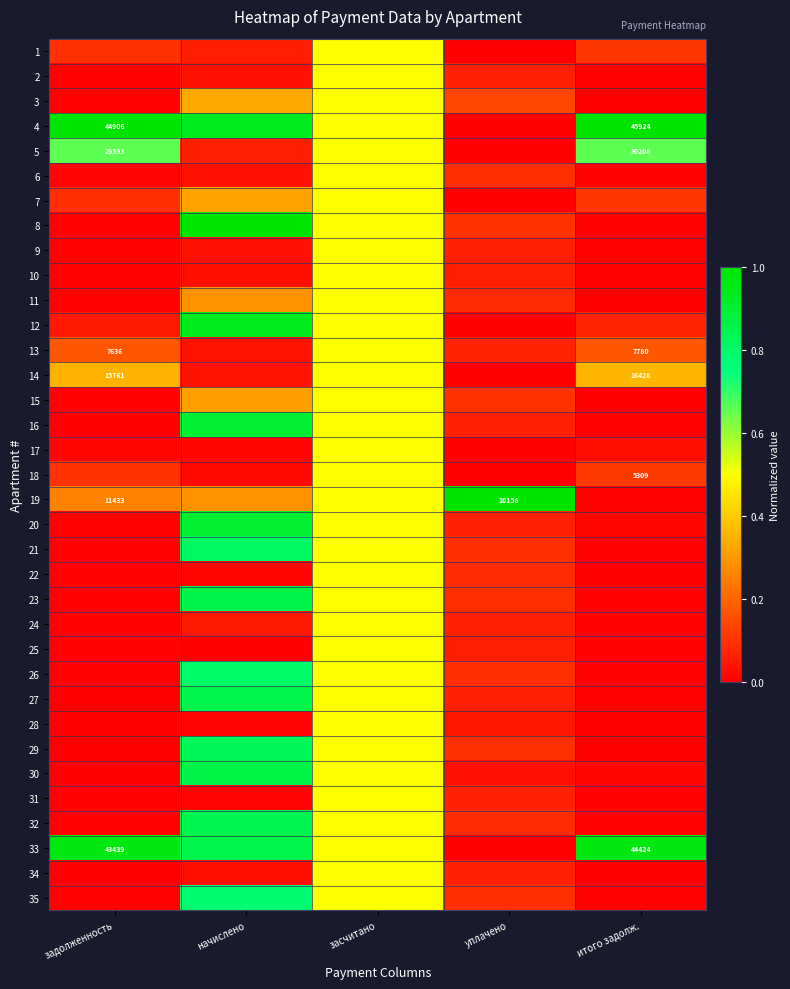

Read the 23 value at засчитано.

0.5